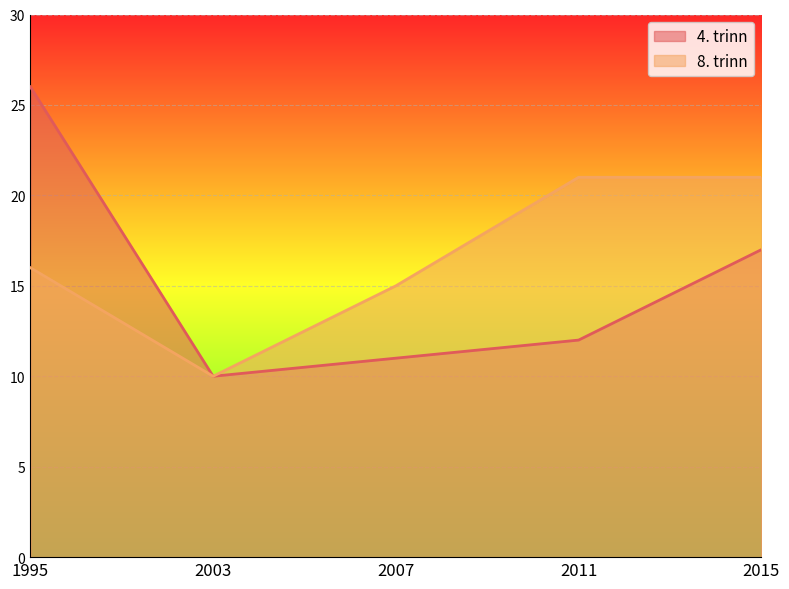

True or false: 8. trinn and 4. trinn cross at least once.

False